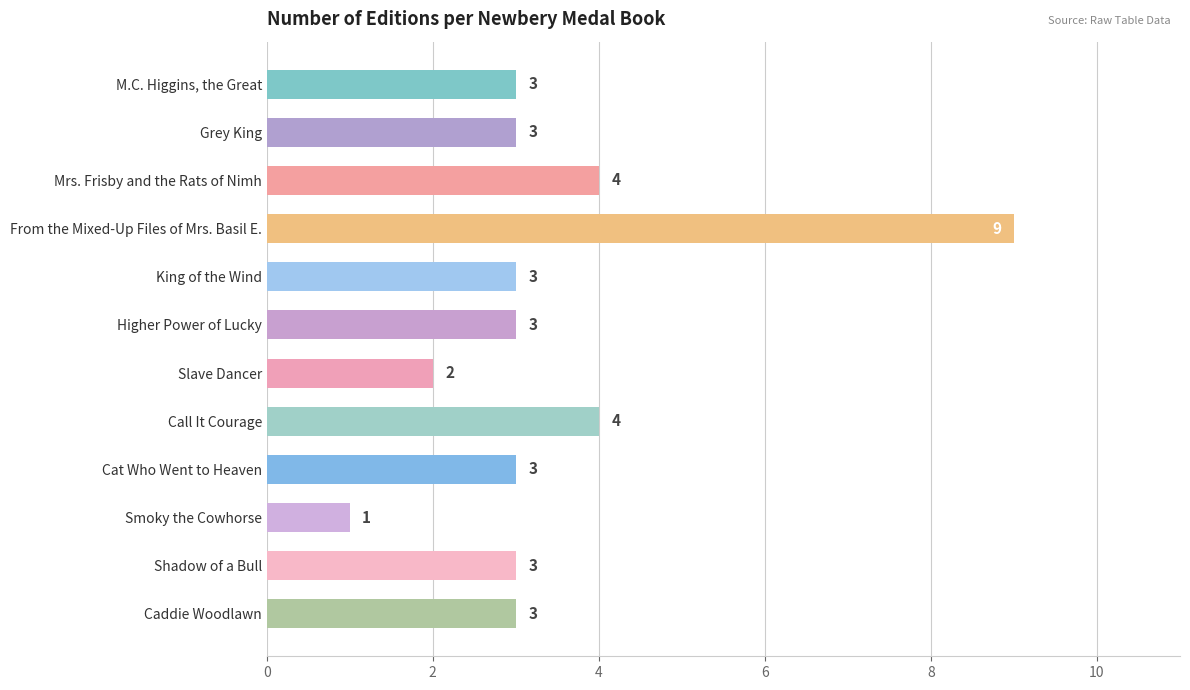

What is the difference between the second highest and second lowest values?

2